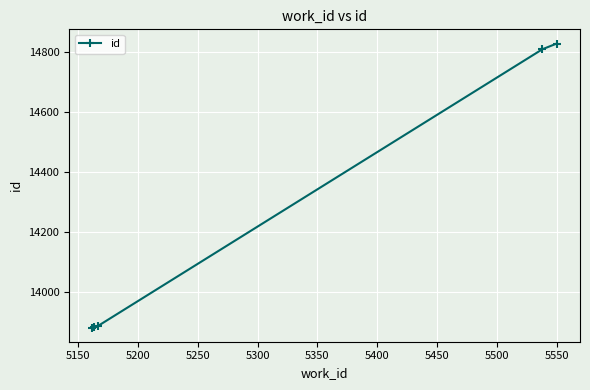

True or false: the data has more than 2 interior local peaks.

False